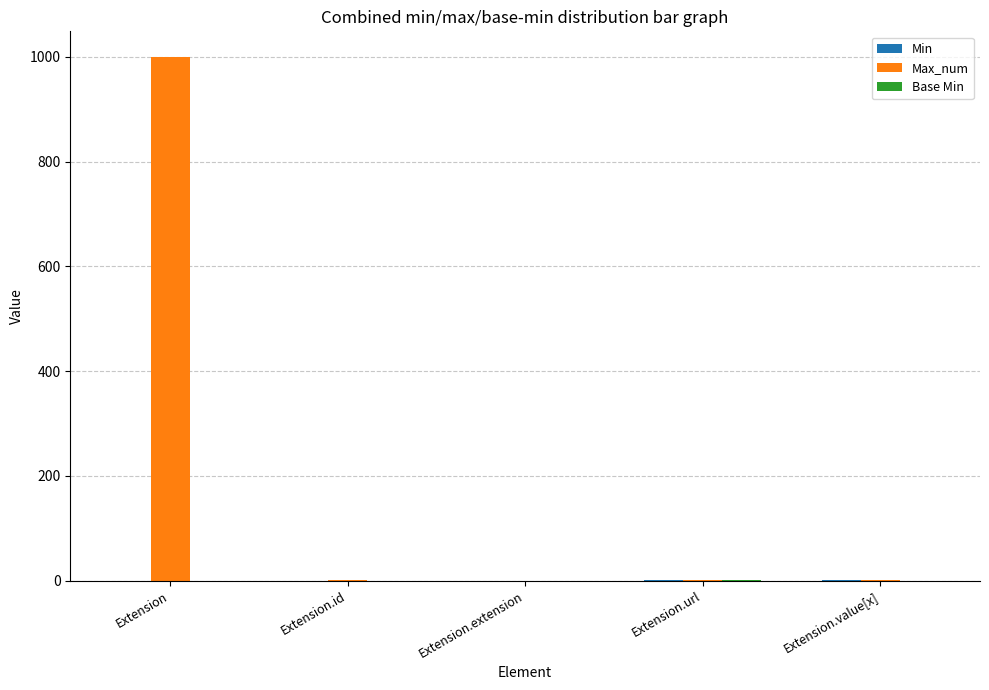

At which category is the sum across all series the highest?

Extension